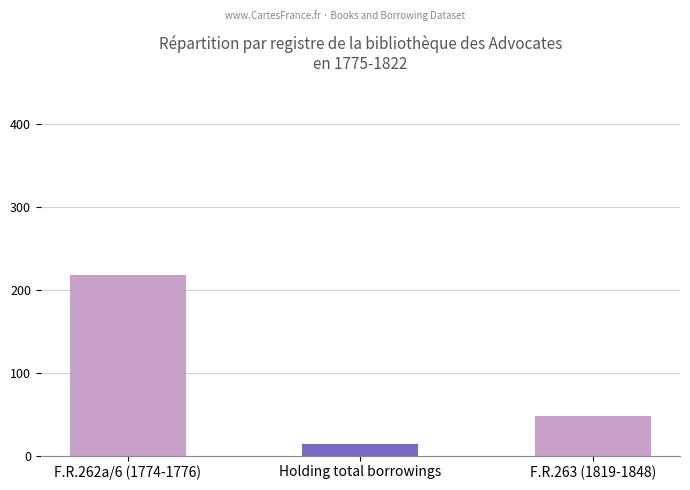

Between F.R.263 and Holding totalborrowings, which is larger?

F.R.263